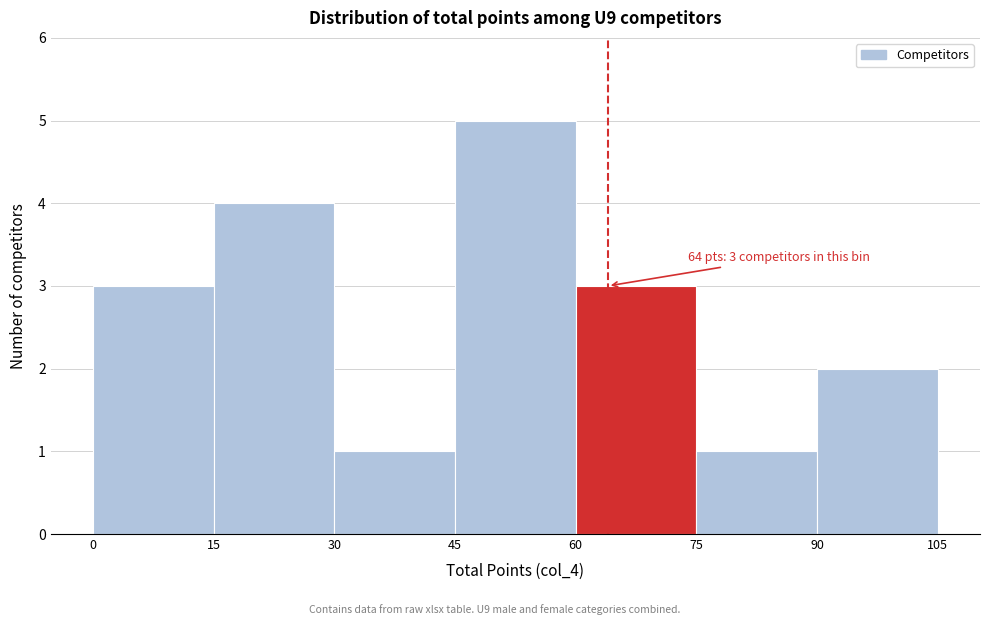

Over which range of the x-axis is the bar tallest?

45 to 60